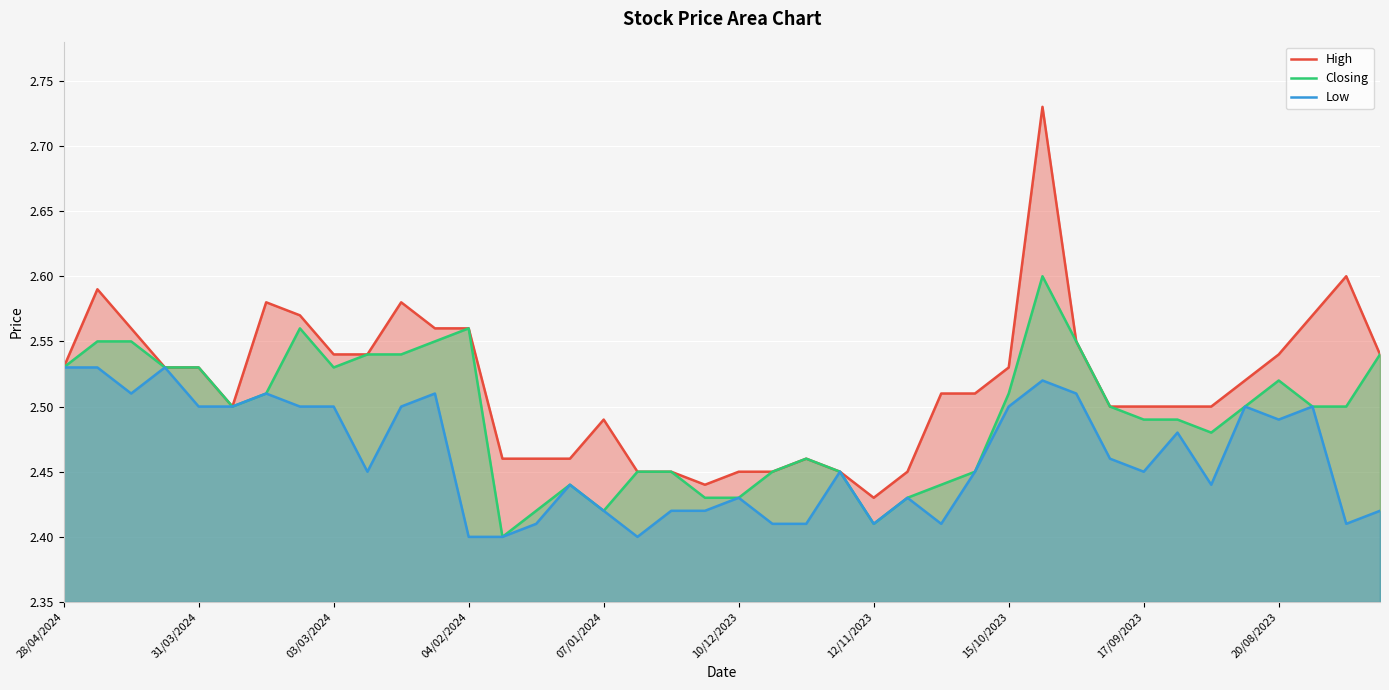

Where is High nearest to the value 2?

12/11/2023